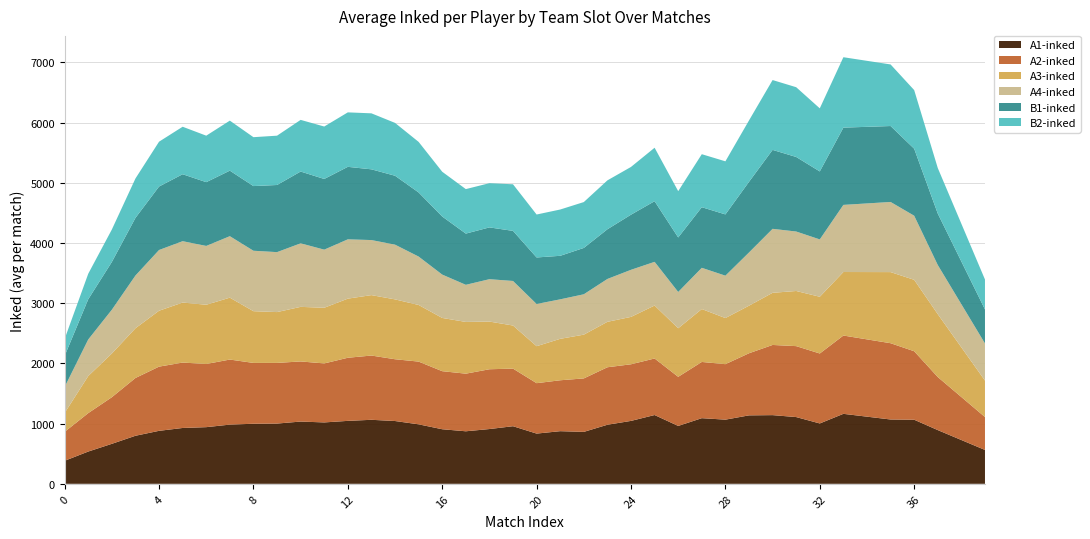

What is the total value across all series at 8?

5756.4